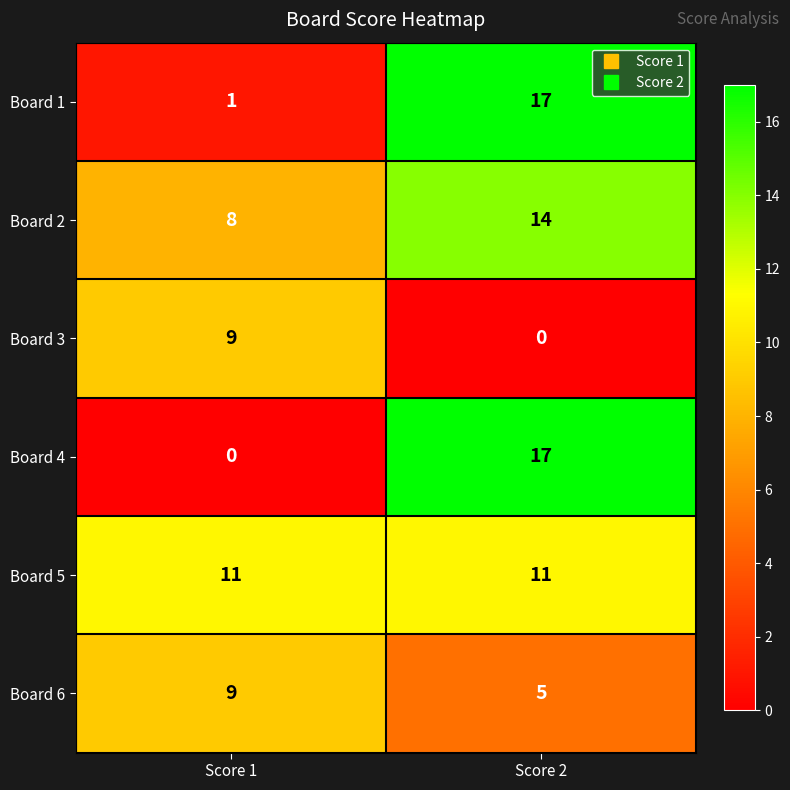

At which category is the sum across all series the highest?

Score 2